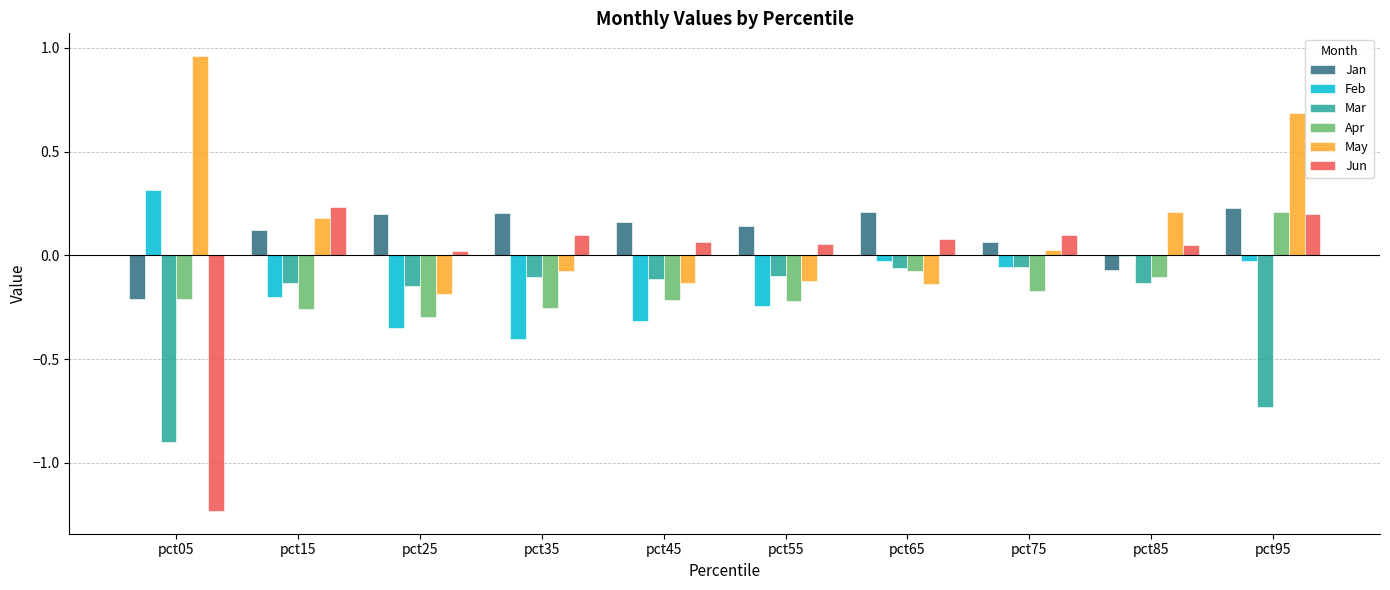

What is the highest value of the Feb series?

0.3